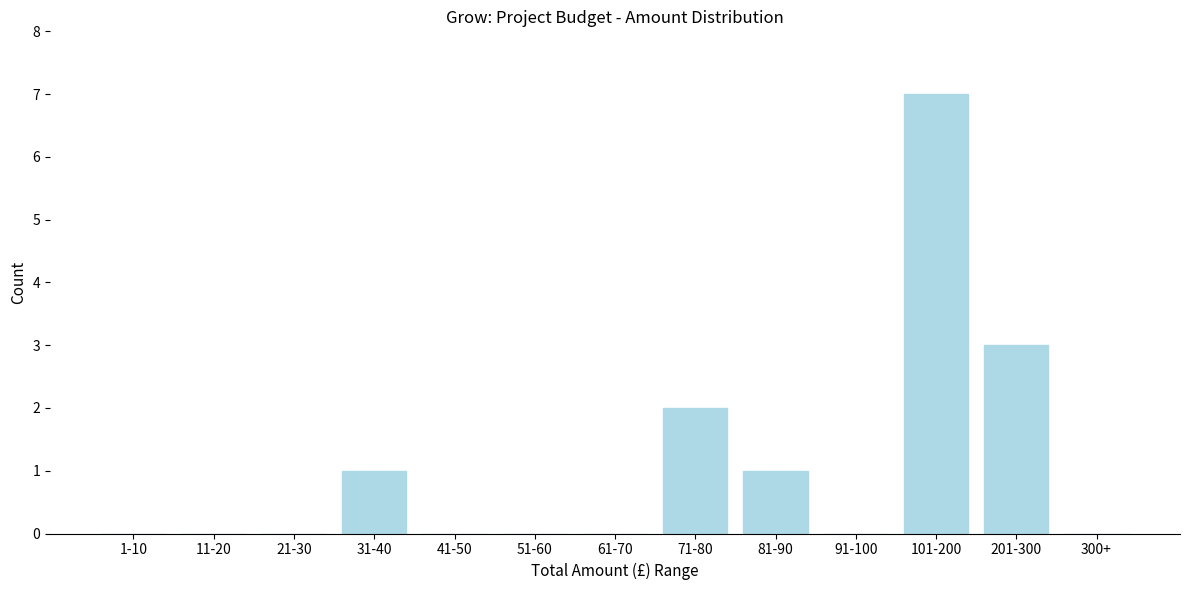

Reading right to left, transcribe all the data shown in this chart.

300+=0	201-300=3	101-200=7	91-100=0	81-90=1	71-80=2	61-70=0	51-60=0	41-50=0	31-40=1	21-30=0	11-20=0	1-10=0